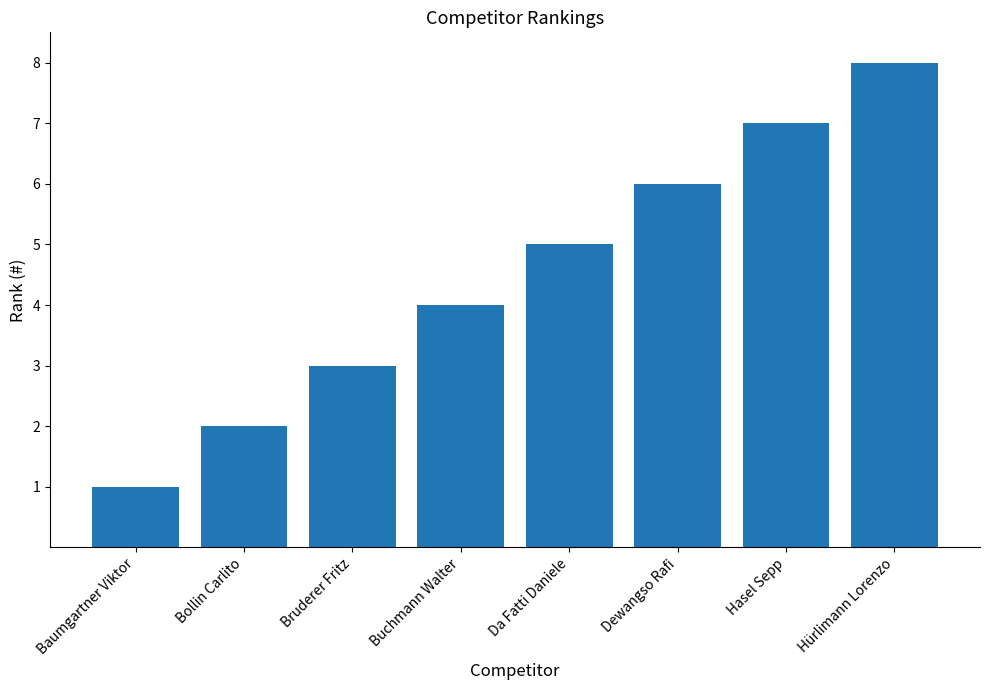

Which has a higher value, Hasel Sepp or Bollin Carlito?

Hasel Sepp